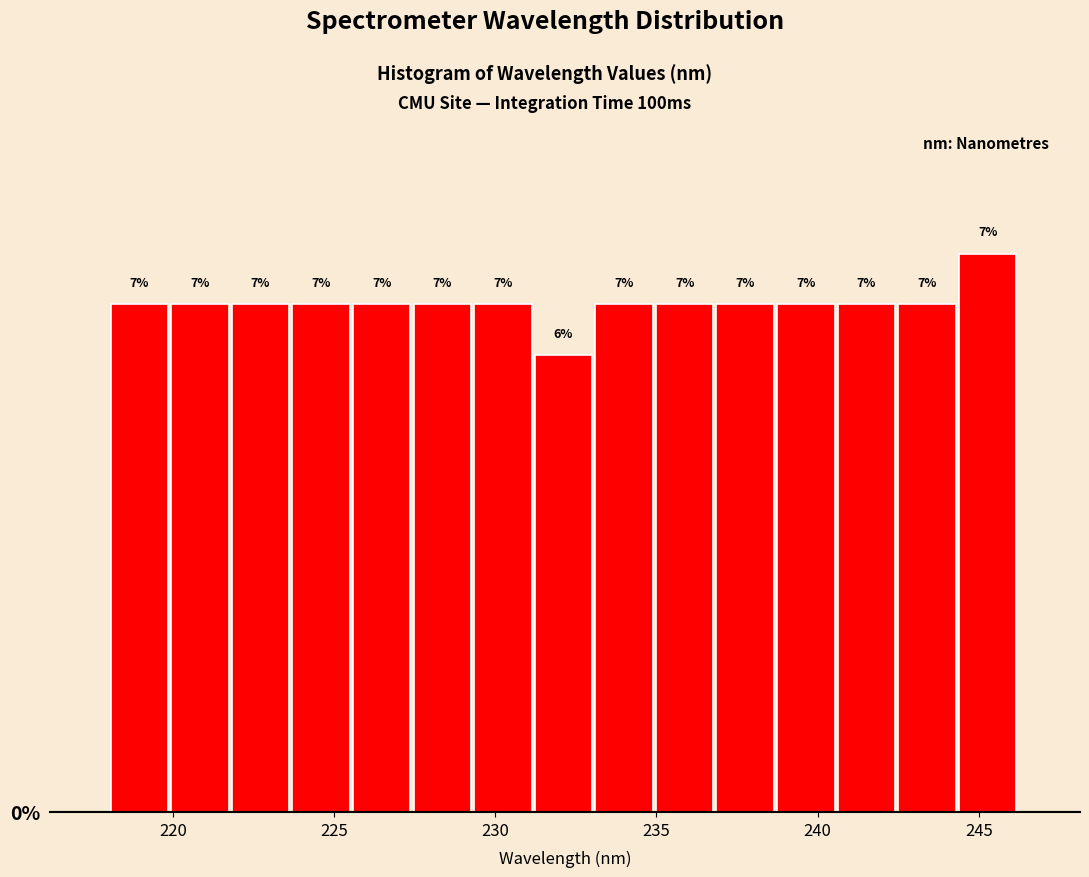

Around what value on the x-axis is the tallest bar? Give the approximate position of its centre, as read against the axis.

245.5